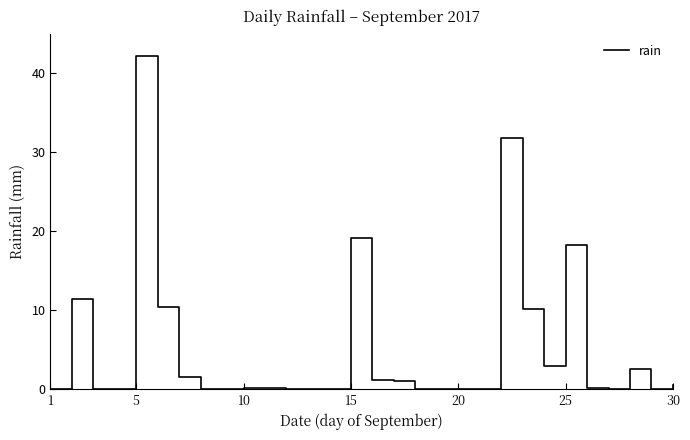

Count the number of categories in the chart.

30